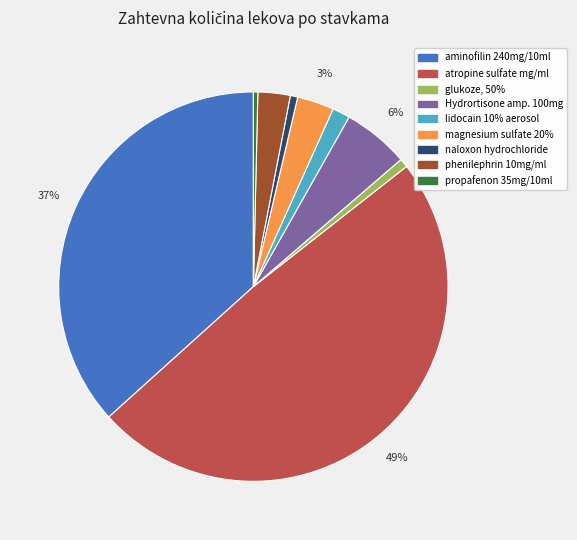

Do lidocain 10% aerosol and phenilephrin 10mg/ml together represent more than half of the pie?

No